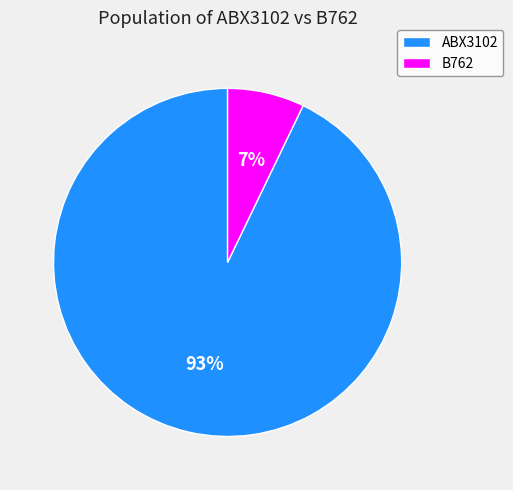

Is it true that B762 is 17% of the pie?

False